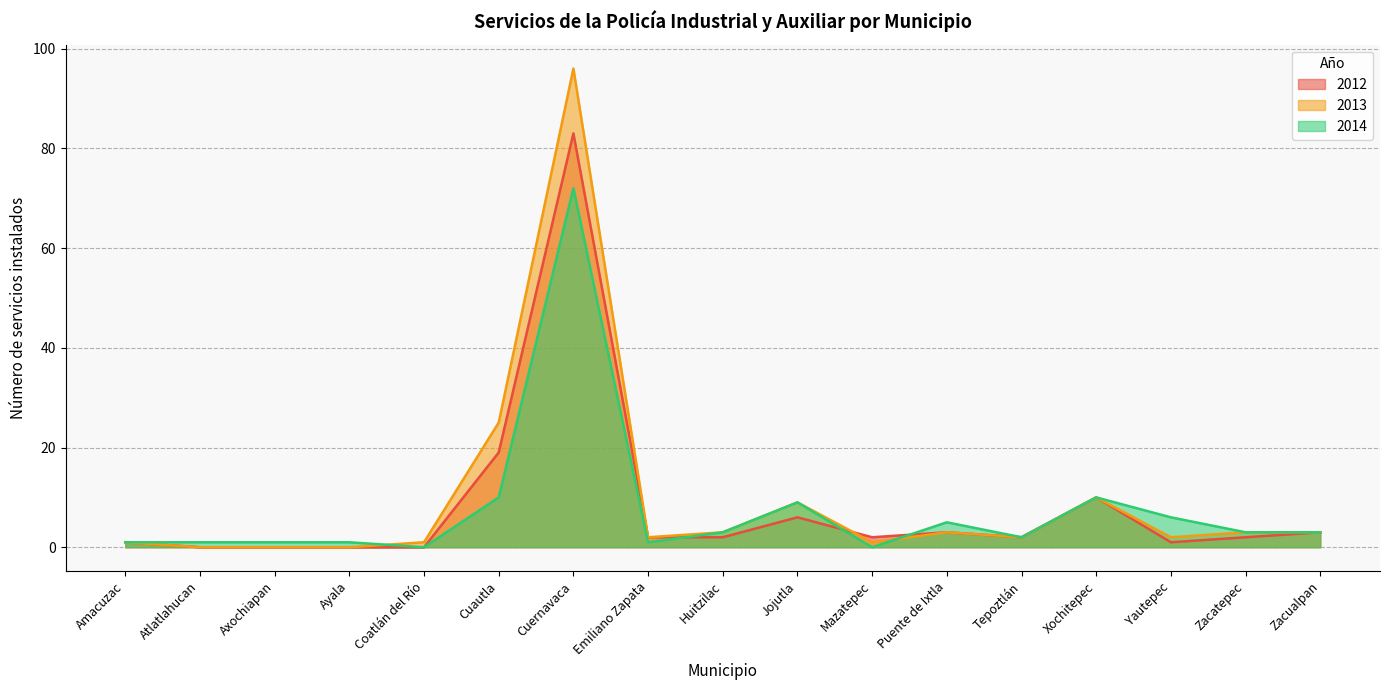

True or false: 2013 has a value of 10 at Xochitepec.

True